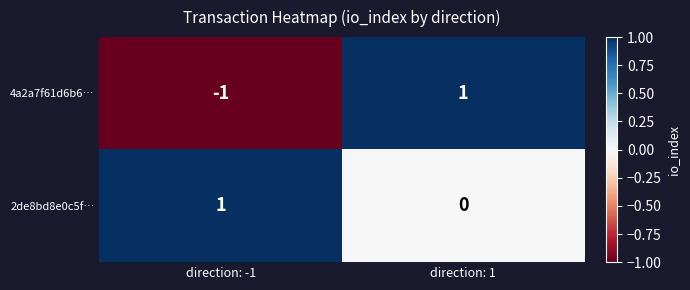

Rank the series at direction: -1 from lowest to highest value.

4a2a7f61d6b6…, 2de8bd8e0c5f…